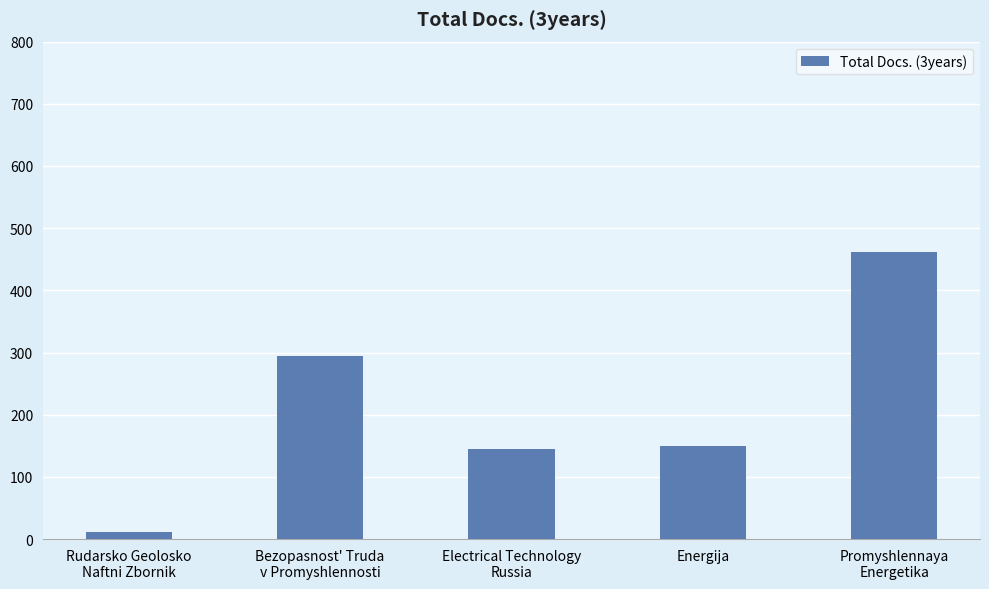

Reading left to right, extract all data points from this chart.

11	294	145	149	462